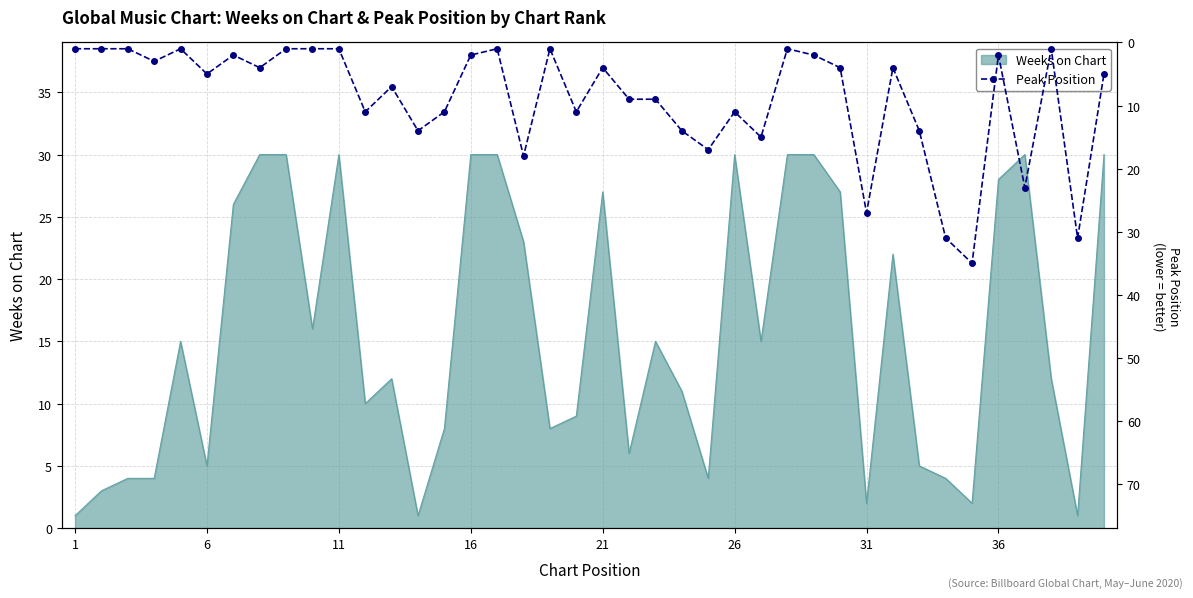

The Weeks on Chart series shows 8 at 6. True or false?

False